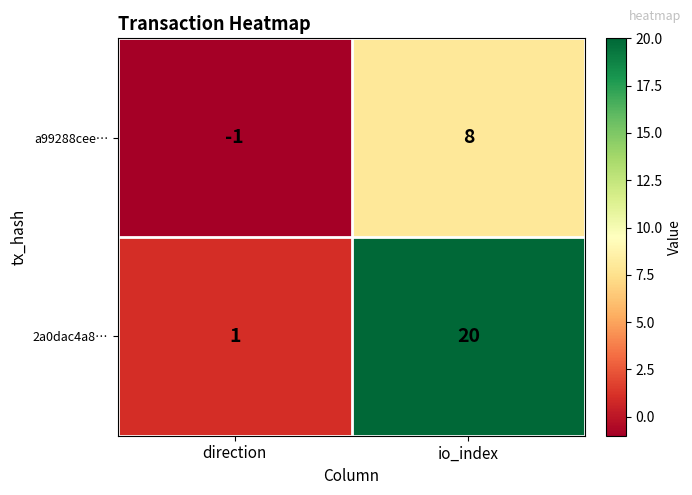

Which label corresponds to the smallest value in the chart?

direction